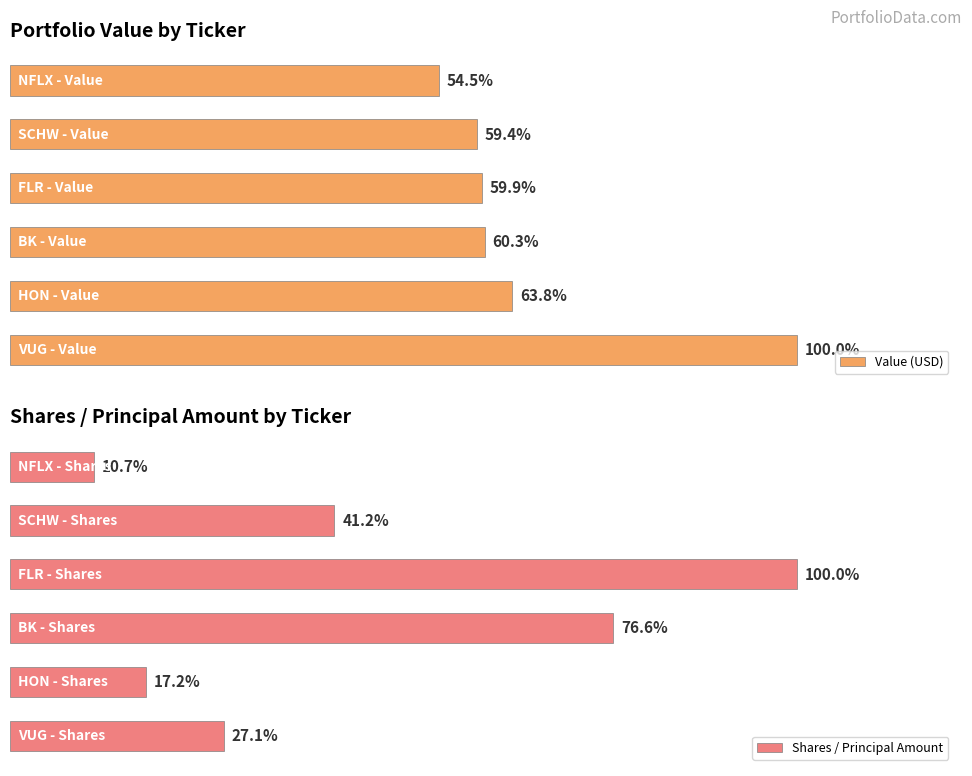

What is the maximum value for Value (USD)?

378752